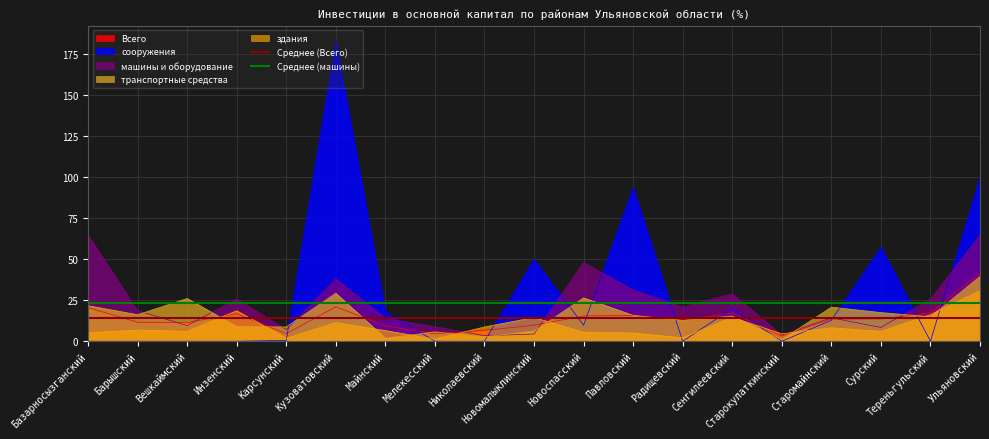

Does the chart display data point markers on the line(s)?

No